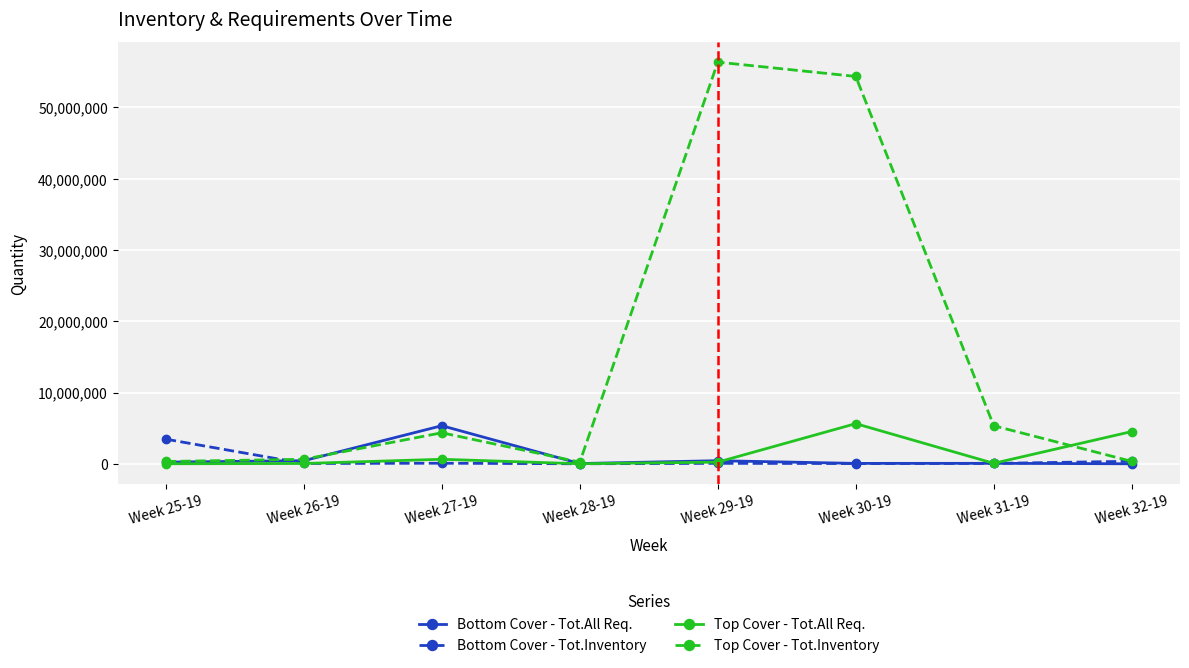

True or false: Top Cover - Tot.All Req. has a value of 43254 at Week 26-19.

True